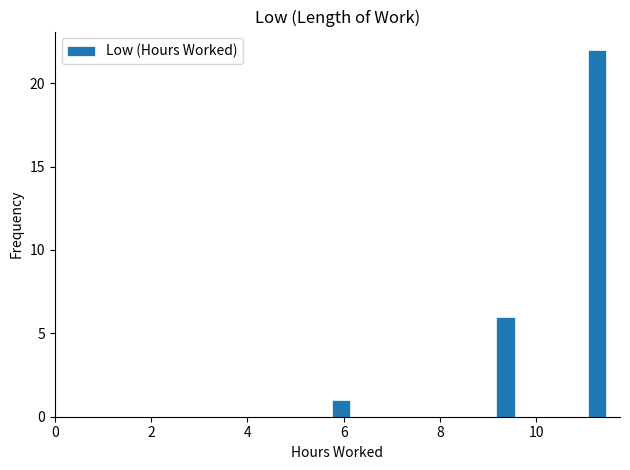

Around what value on the x-axis is the tallest bar? Give the approximate position of its centre, as read against the axis.

11.2